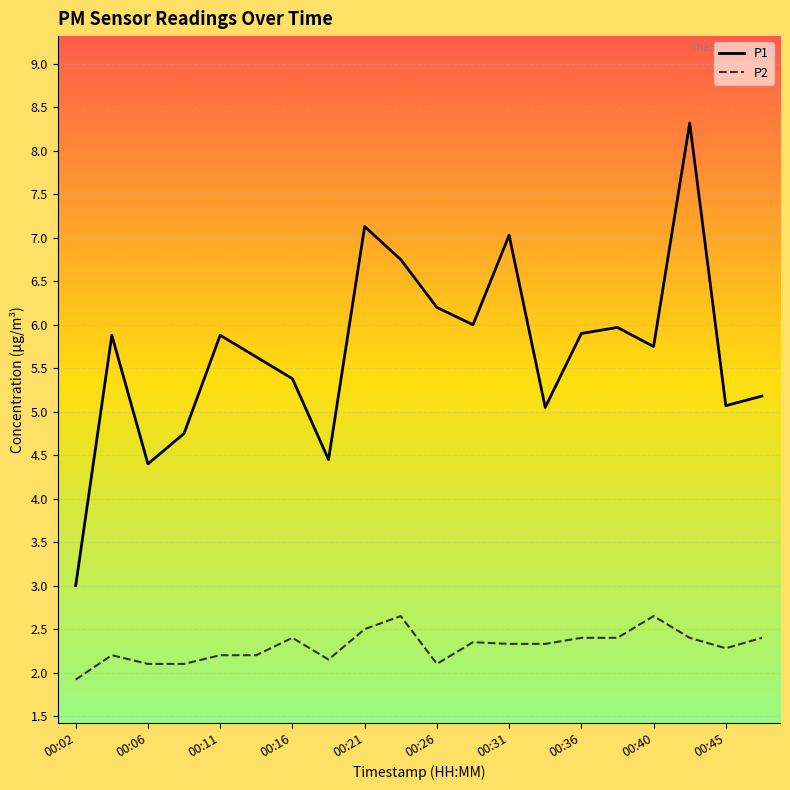

What is the difference between the maximum and minimum values in the P2 series?

0.7